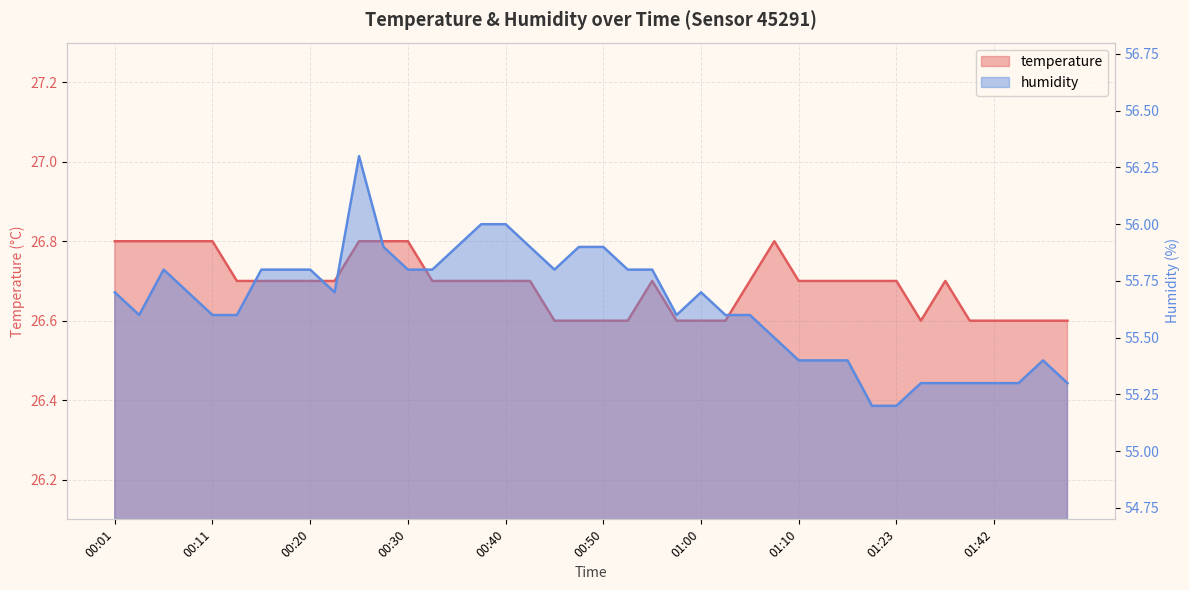

List the labels in order of humidity value, largest first.

00:25, 00:38, 00:40, 00:28, 00:35, 00:42, 00:47, 00:50, 00:06, 00:16, 00:18, 00:20, 00:30, 00:33, 00:45, 00:52, 00:55, 00:01, 00:08, 00:23, 01:00, 00:03, 00:11, 00:13, 00:57, 01:02, 01:05, 01:07, 01:10, 01:12, 01:15, 01:47, 01:34, 01:37, 01:39, 01:42, 01:44, 01:49, 01:17, 01:23